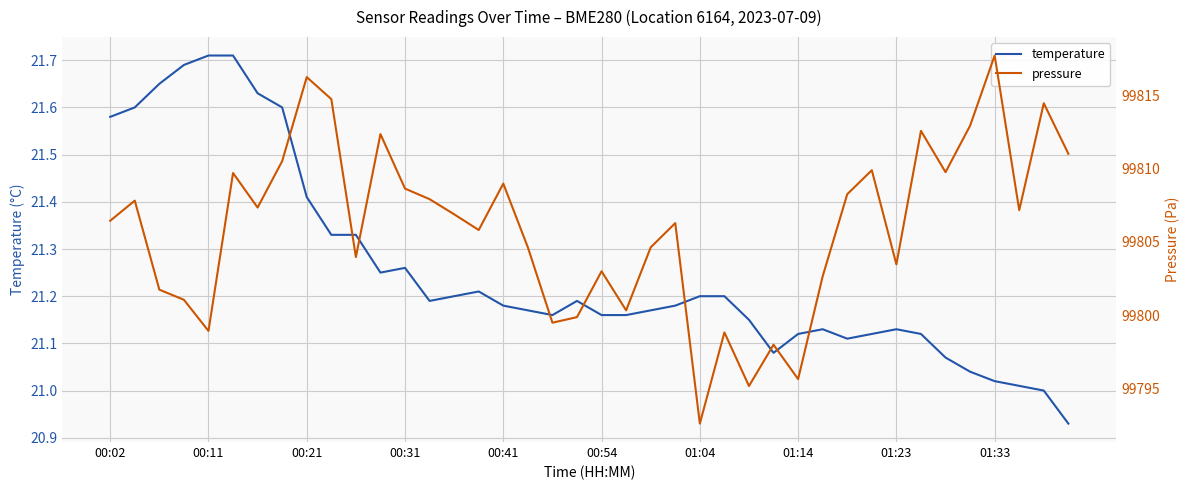

What is the label of the 23rd point from the right?

17